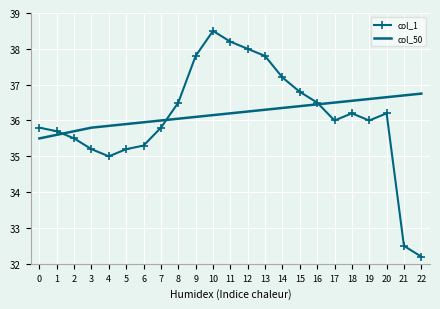

Rank the series by their average value, from highest to lowest.

col_50, col_1